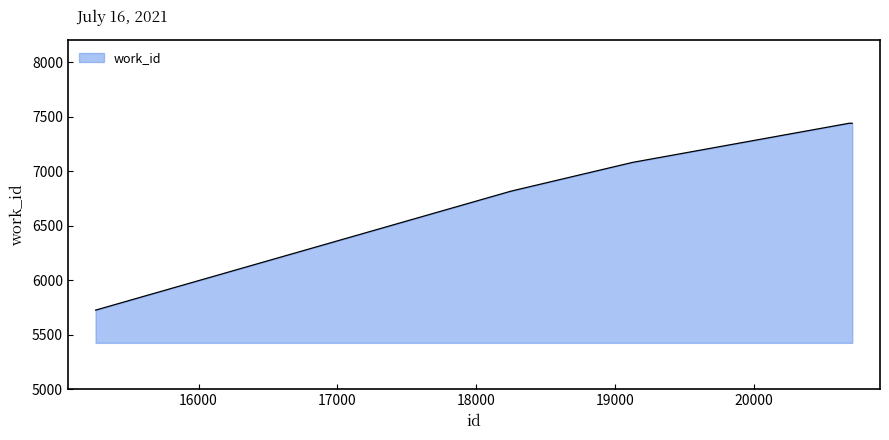

What is the smallest value displayed?

5725